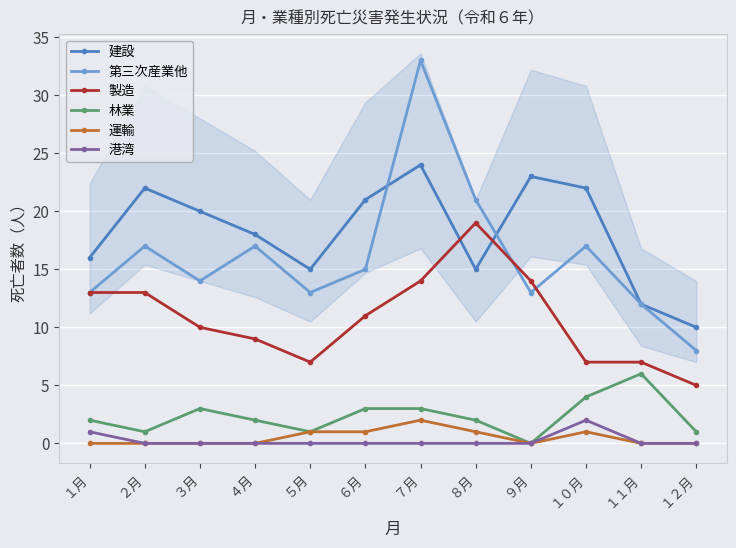

Reading left to right, what are all the values shown in this chart?

建設: １月=16	２月=22	３月=20	４月=18	５月=15	６月=21	７月=24	８月=15	９月=23	１０月=22	１１月=12	１２月=10
第三次産業他: １月=13	２月=17	３月=14	４月=17	５月=13	６月=15	７月=33	８月=21	９月=13	１０月=17	１１月=12	１２月=8
製造: １月=13	２月=13	３月=10	４月=9	５月=7	６月=11	７月=14	８月=19	９月=14	１０月=7	１１月=7	１２月=5
林業: １月=2	２月=1	３月=3	４月=2	５月=1	６月=3	７月=3	８月=2	９月=0	１０月=4	１１月=6	１２月=1
運輸: １月=0	２月=0	３月=0	４月=0	５月=1	６月=1	７月=2	８月=1	９月=0	１０月=1	１１月=0	１２月=0
港湾: １月=1	２月=0	３月=0	４月=0	５月=0	６月=0	７月=0	８月=0	９月=0	１０月=2	１１月=0	１２月=0